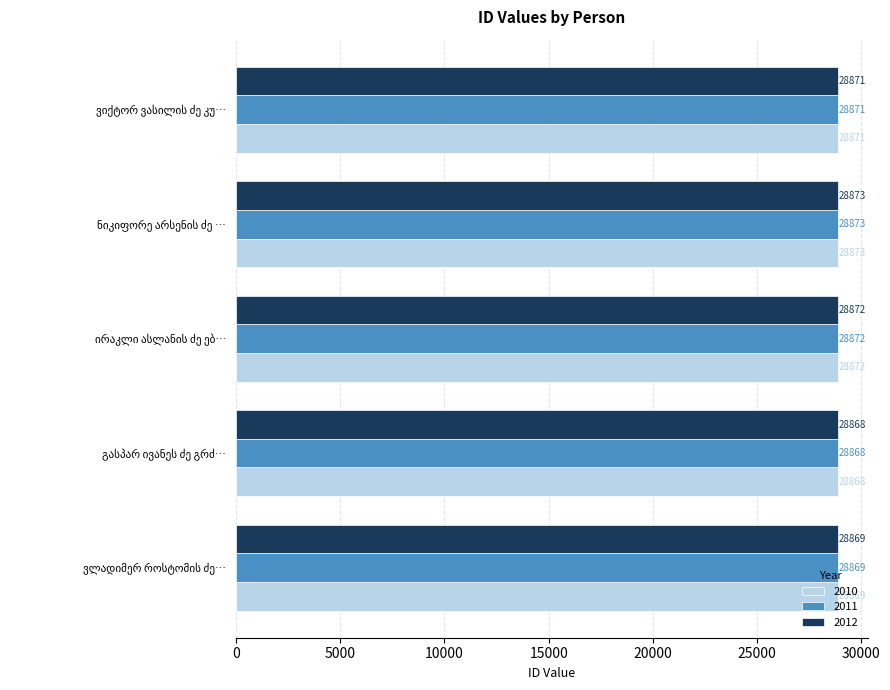

What is the lowest value of the 2012 series?

28868